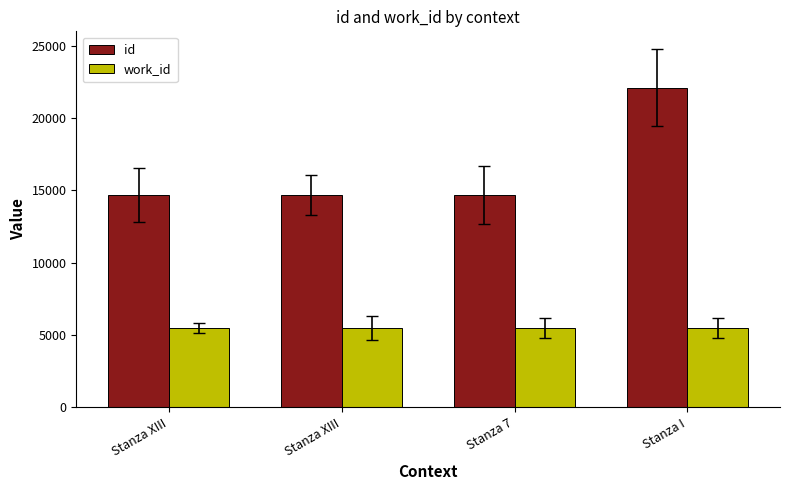

How many bars are there in total?

8